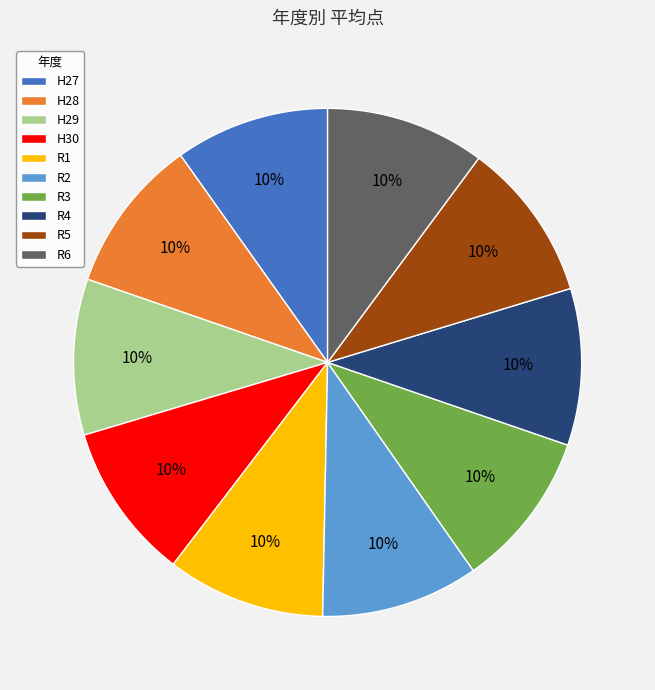

True or false: H28 accounts for 2% of the total.

False